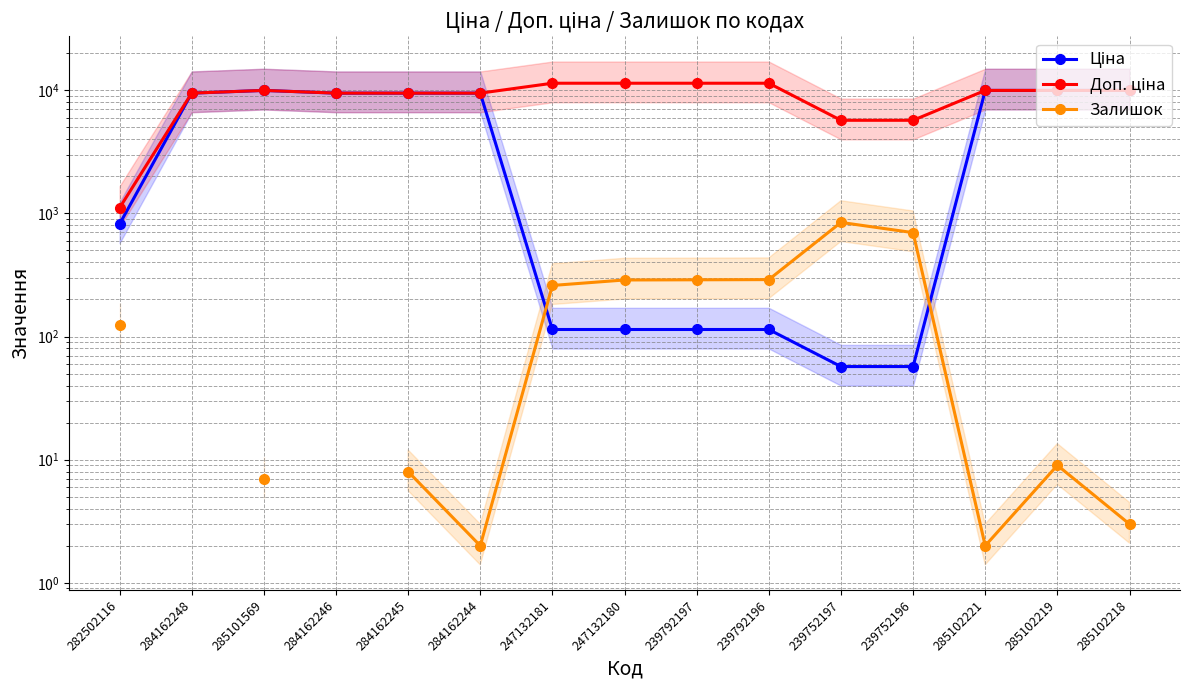

How many values in the Доп. ціна series exceed 9974?

8